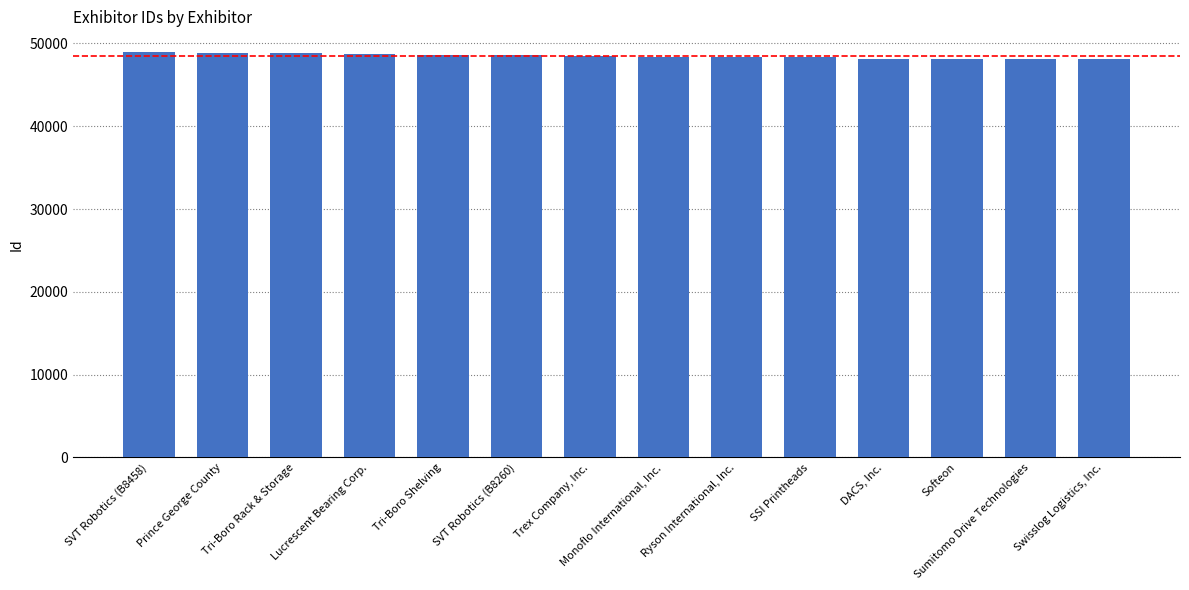

What is the maximum value shown in the chart?

49016